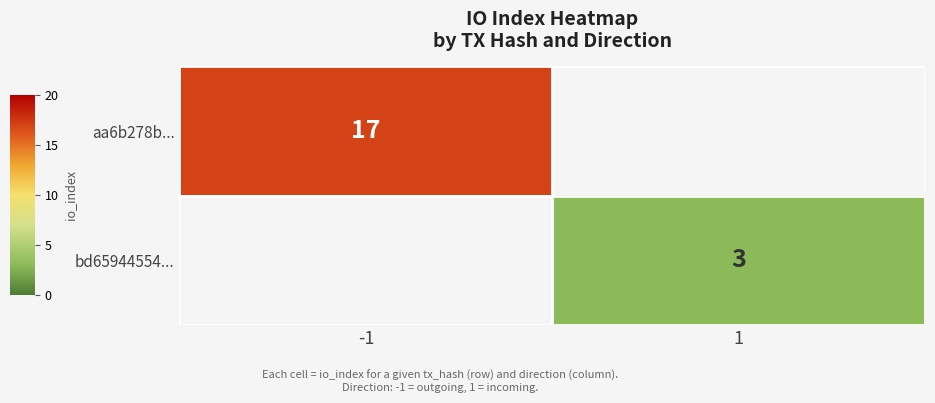

At which category does the chart reach its peak across all series?

-1